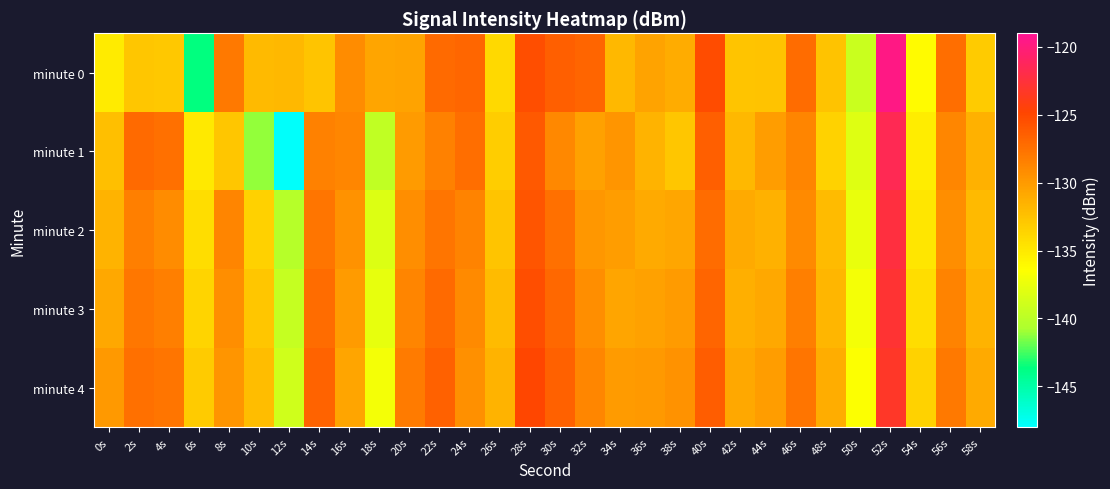

Which series has the largest total across all categories?

minute 4